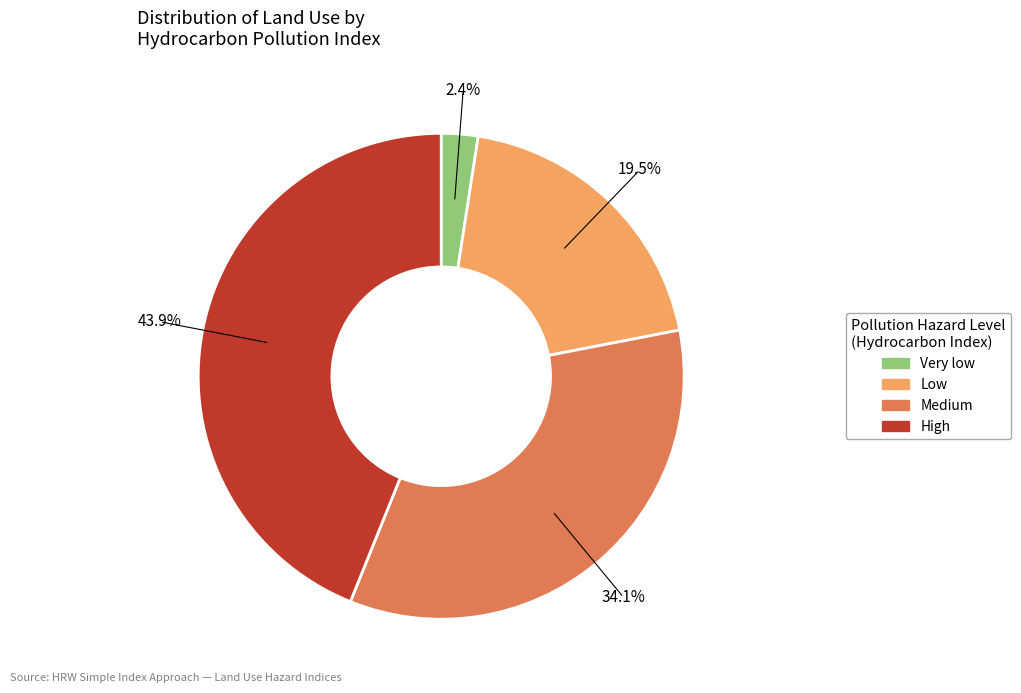

To the nearest percent, what is the combined percentage of Medium and Very low?

37%